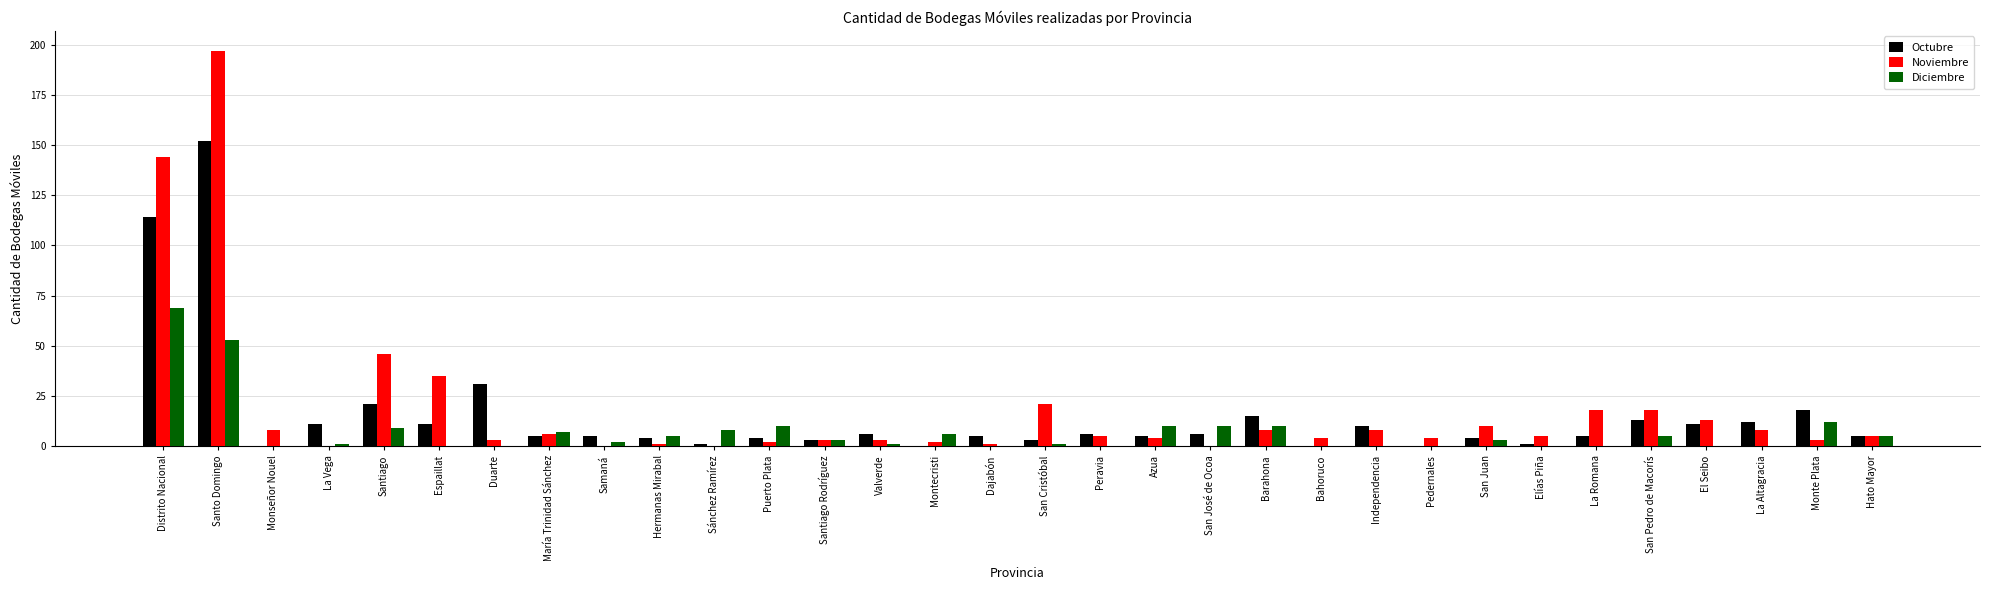

The Noviembre series shows 35 at Espaillat. True or false?

True